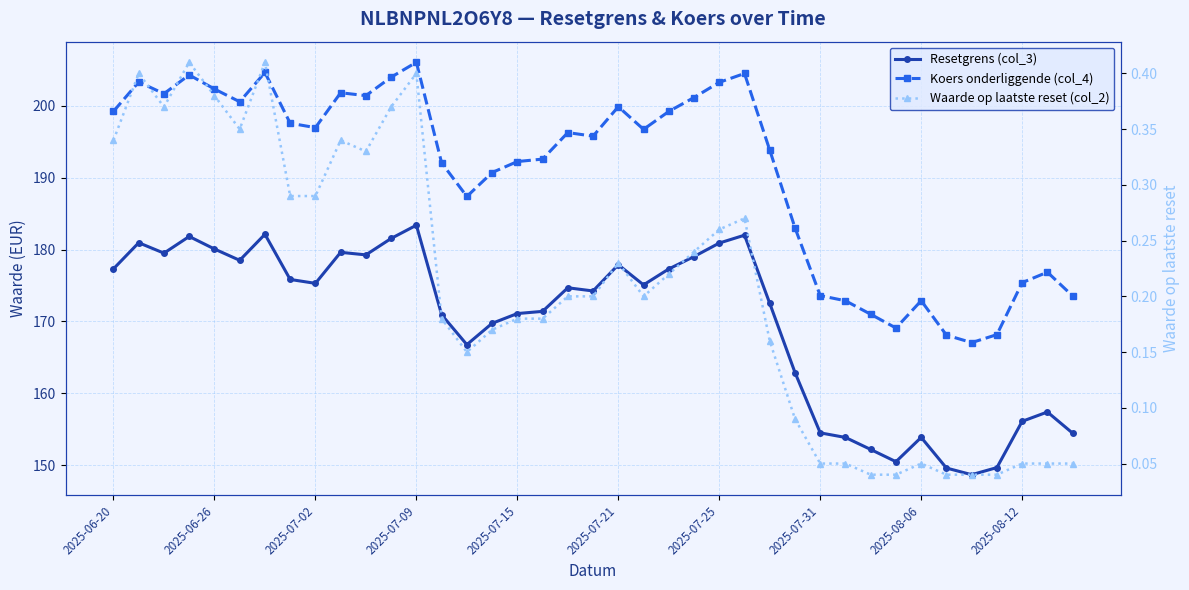

Between 2025-06-26 and 15, which series saw the biggest shift?

Koers onderliggende (col_4)